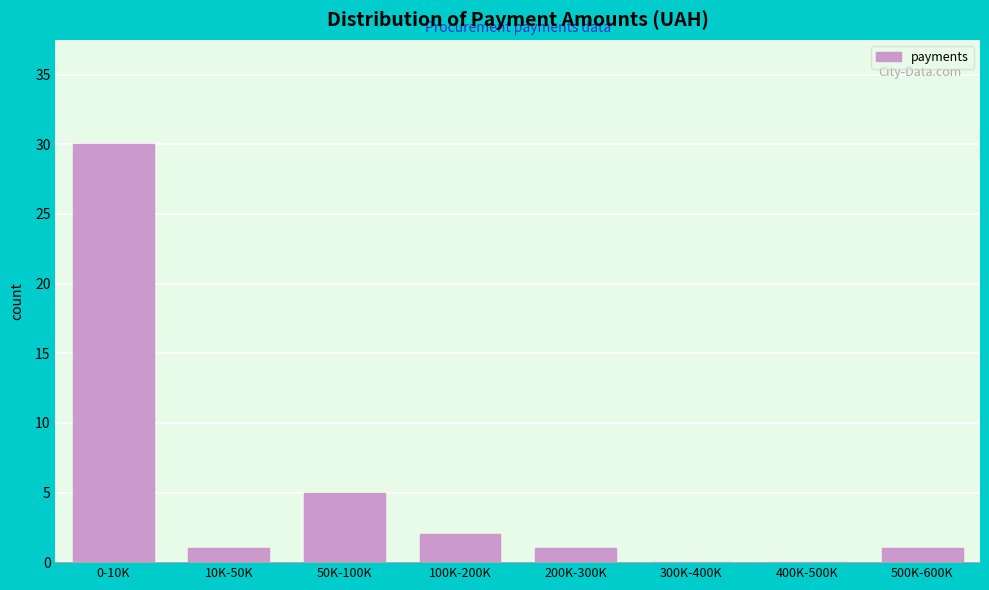

Reading right to left, what are all the values shown in this chart?

500K-600K=1	400K-500K=0	300K-400K=0	200K-300K=1	100K-200K=2	50K-100K=5	10K-50K=1	0-10K=30